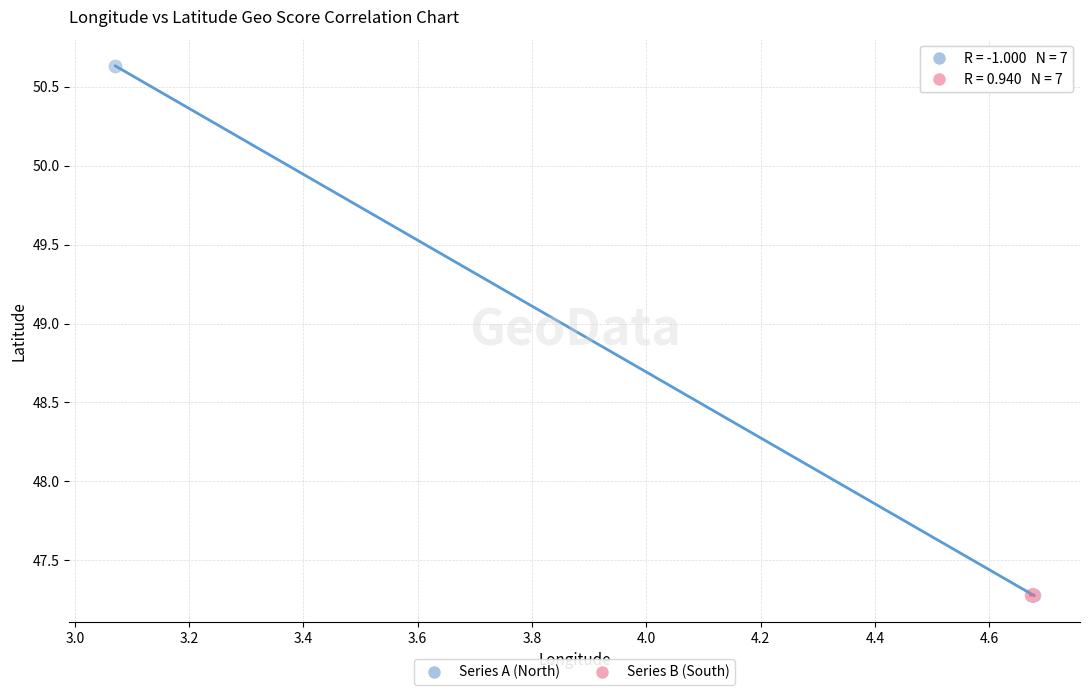

Which series contains the highest Y value?

Series A (North)